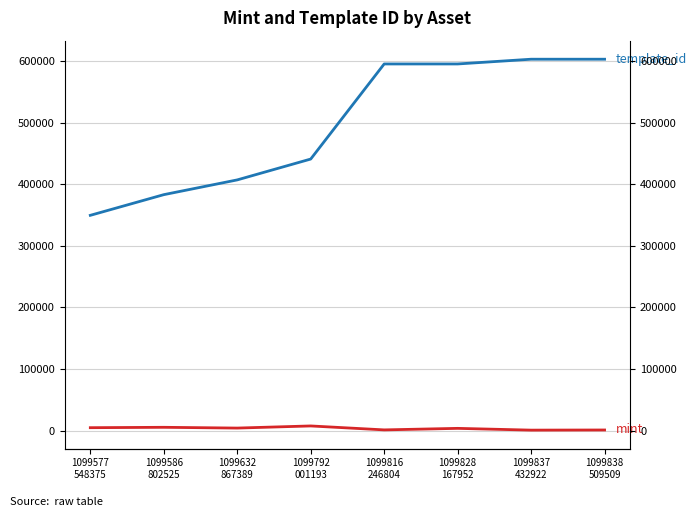

Which series has the widest spread of values?

template_id